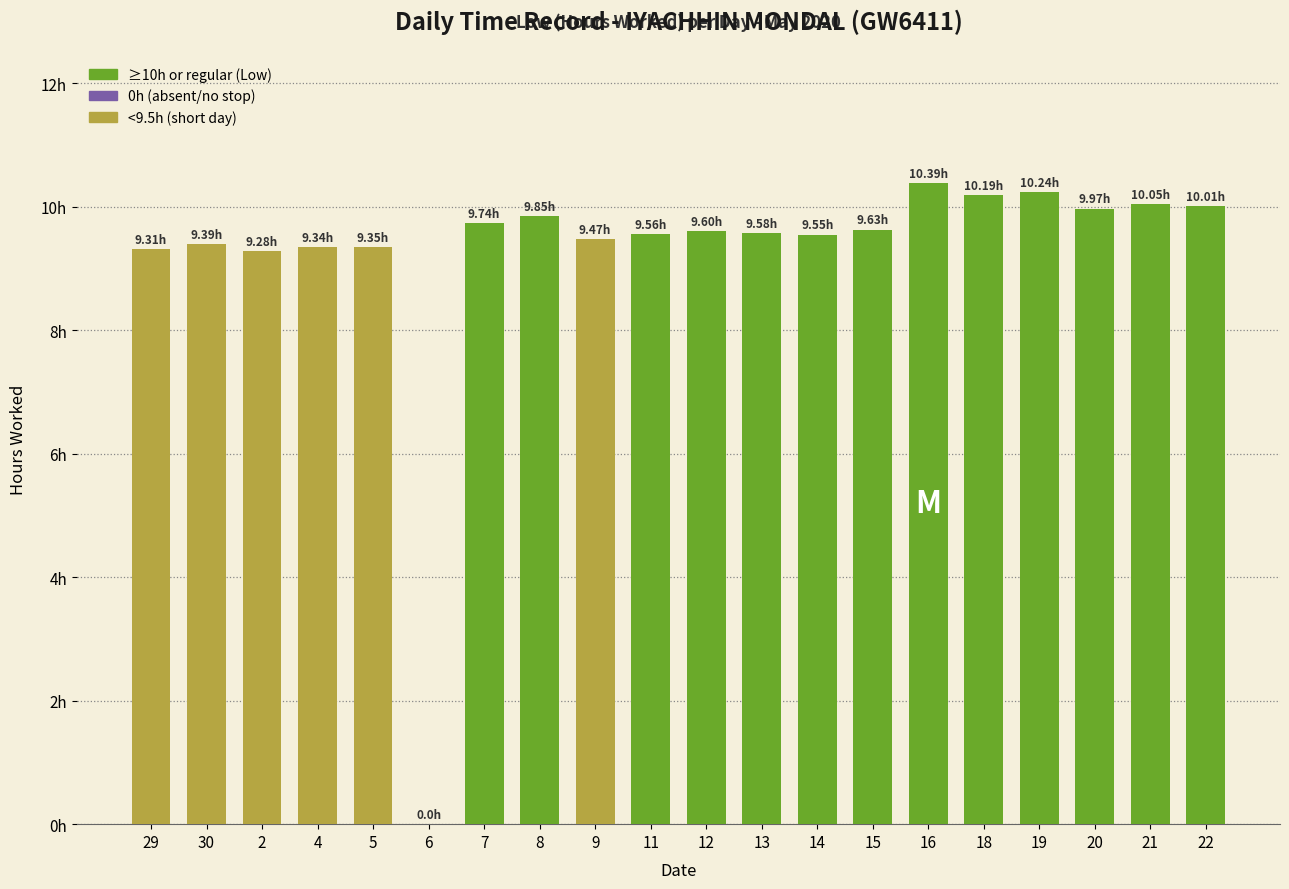

What is the change in value from 4 to 16?

+1.1